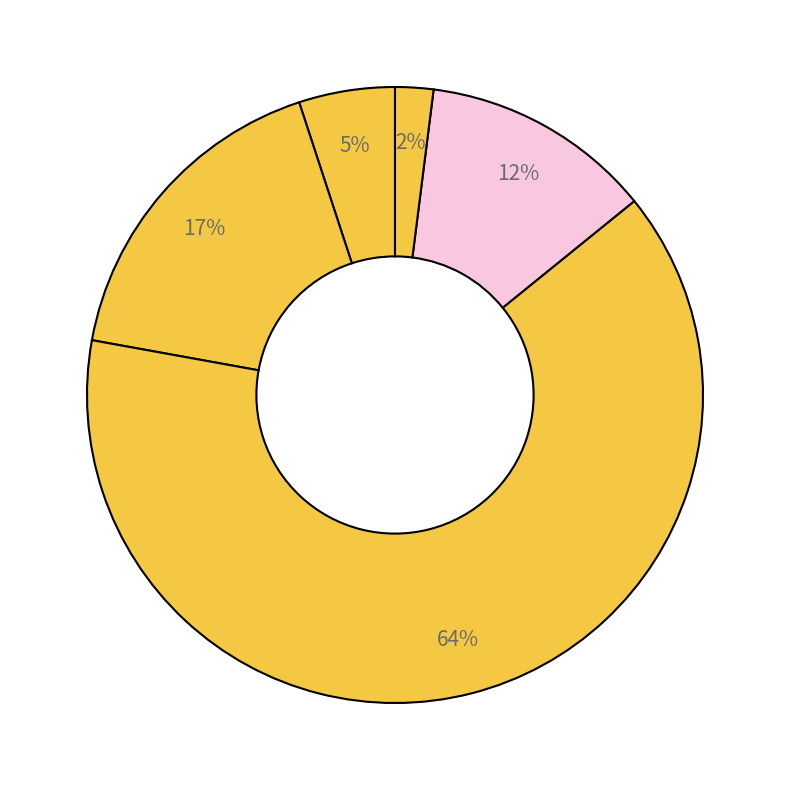

How many slices are in this pie chart?

5